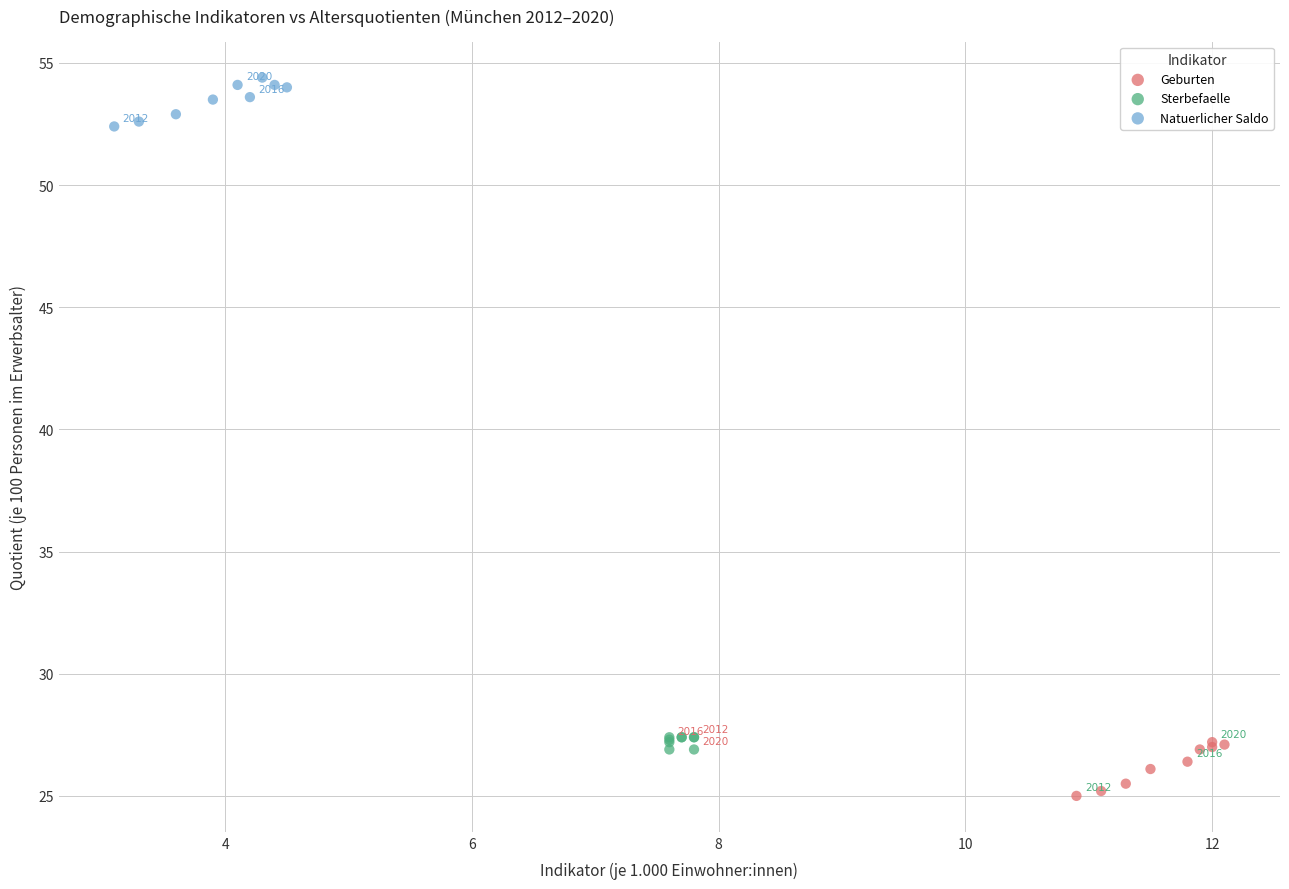

Which series reaches the maximum Y coordinate?

Natuerlicher Saldo